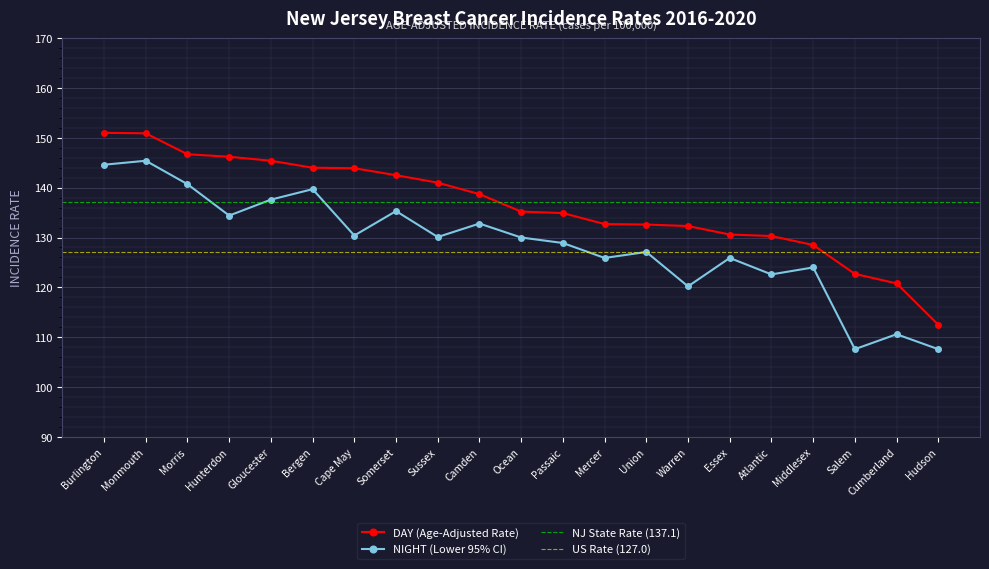

True or false: DAY (Age-Adjusted Rate) and NIGHT (Lower 95% CI) cross at least once.

False